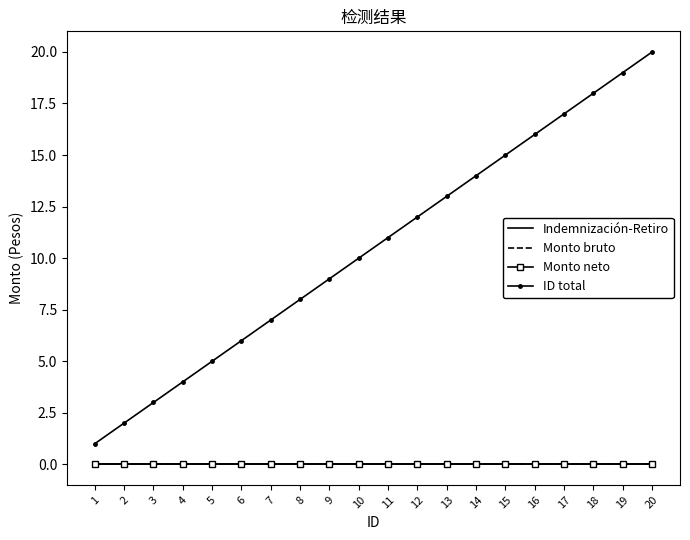

Where is Monto neto nearest to the value 0?

1